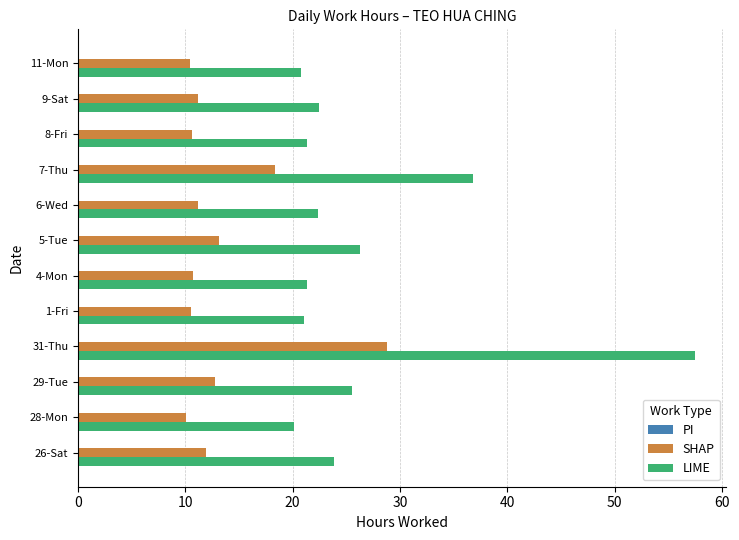

Which label corresponds to the largest value in the chart?

31-Thu